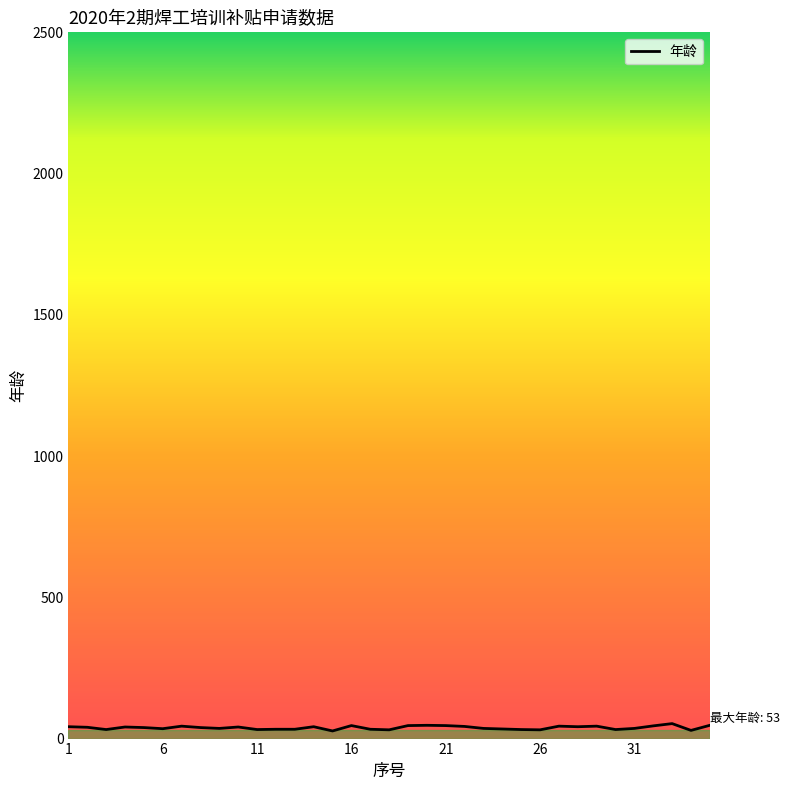

What is the maximum value shown in the chart?

53